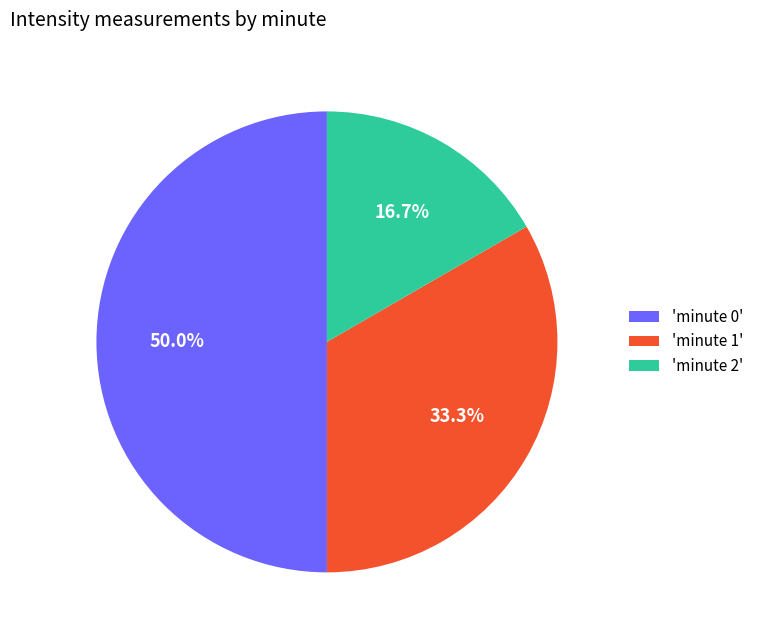

Between 'minute 1' and 'minute 2', which is larger?

'minute 1'